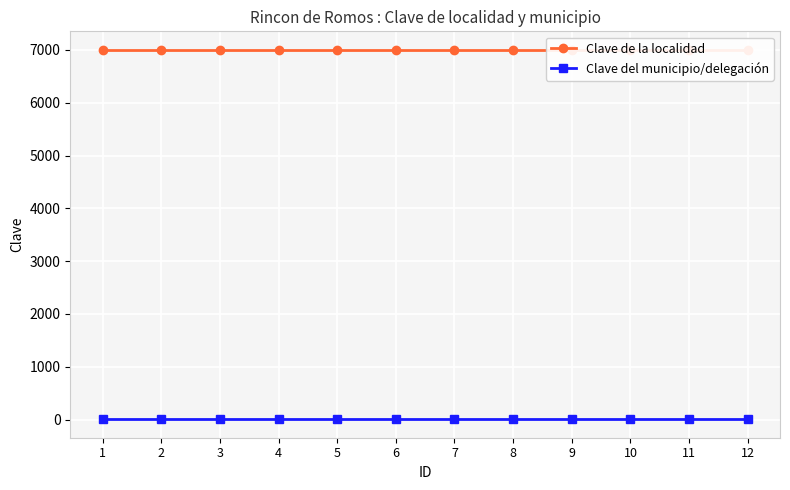

What is the value of the Clave del municipio/delegación point at the 6th from the left?

7